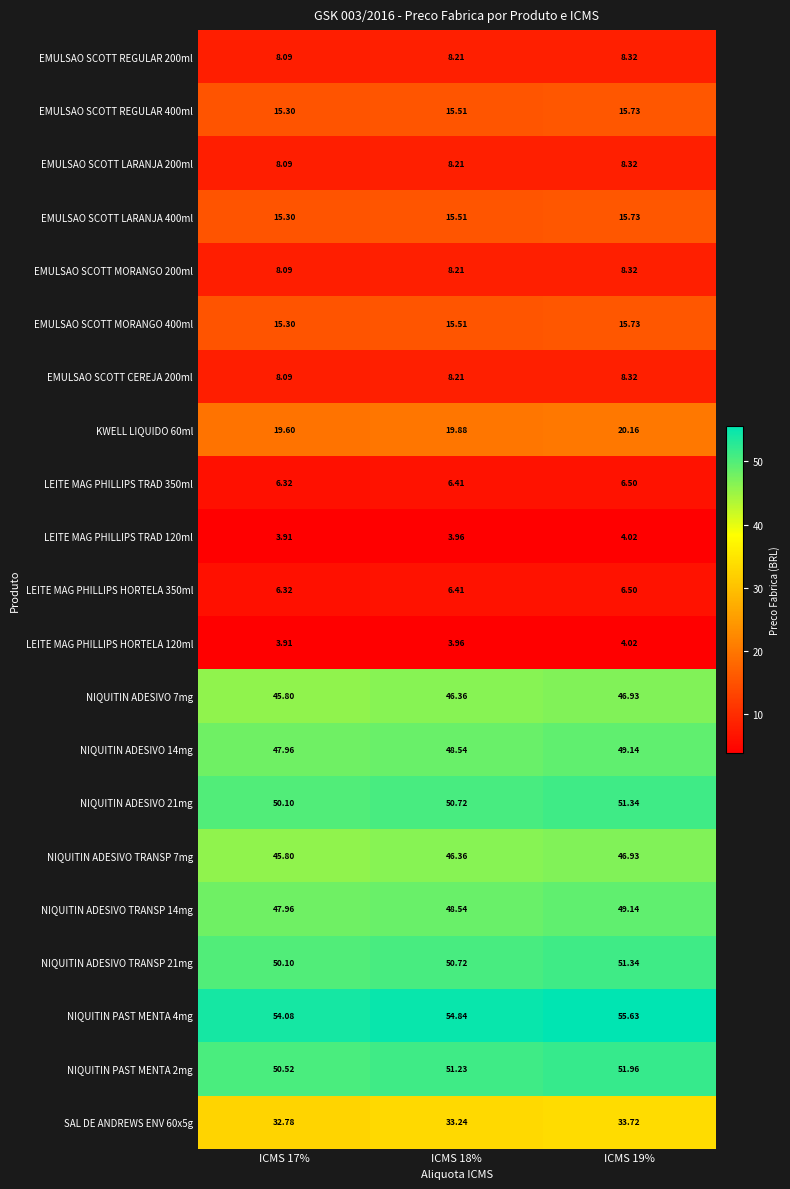

Is the value of NIQUITIN ADESIVO 7mg at ICMS 18% greater than the value of EMULSAO SCOTT MORANGO 200ml at ICMS 17%?

Yes